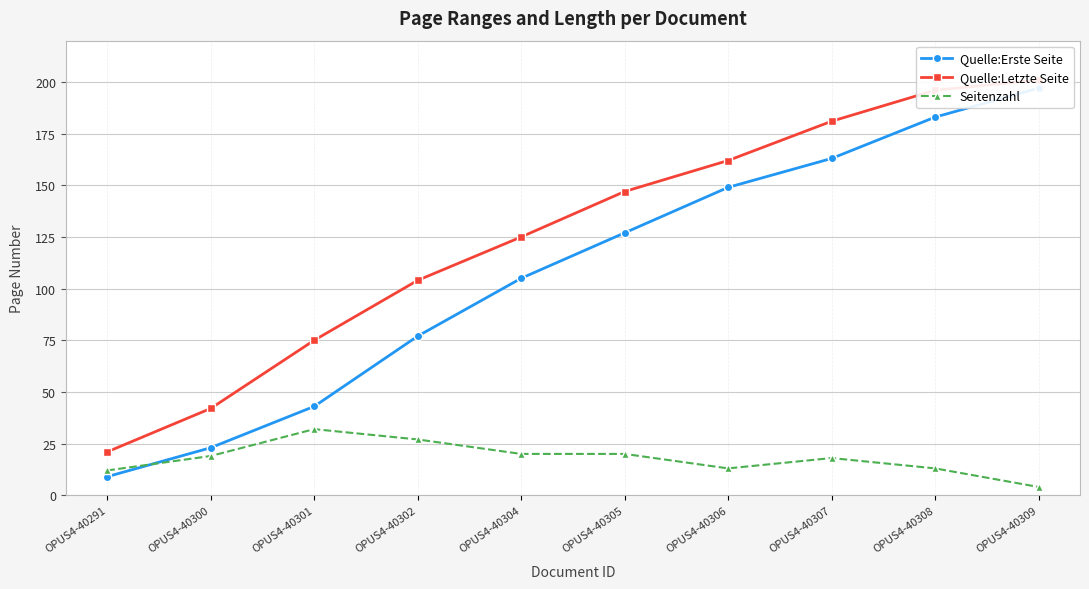

What is the difference between the maximum and minimum values in the Quelle:Letzte Seite series?

180